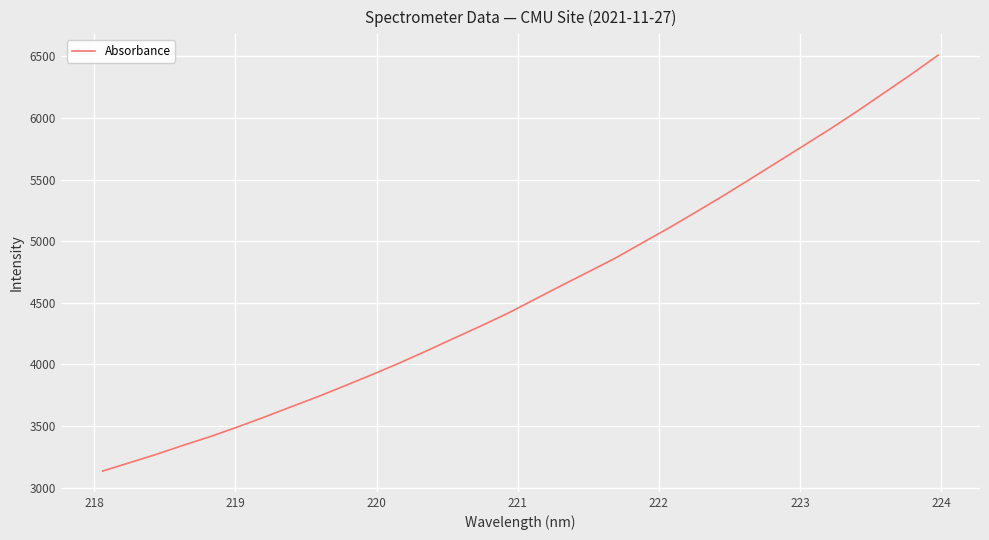

What is the difference between the maximum and minimum values?

3375.7